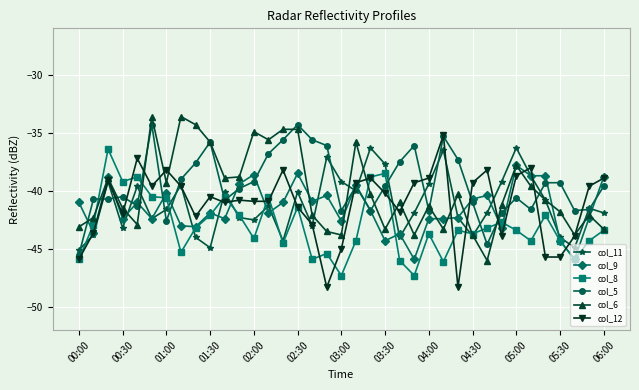

True or false: col_5 has more than 2 interior local peaks.

True